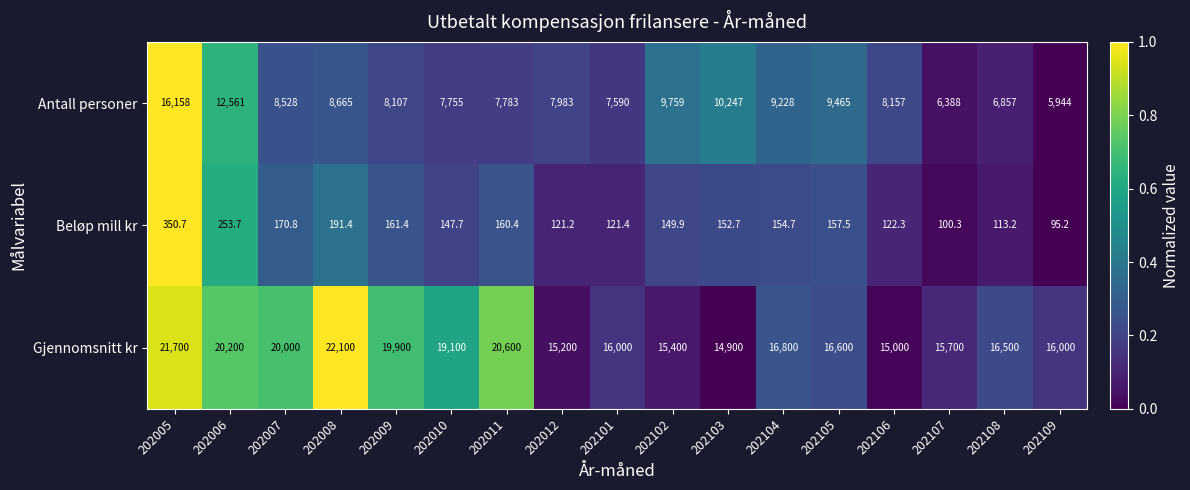

Between 202103 and 202104, which series saw the biggest shift?

Gjennomsnitt kr